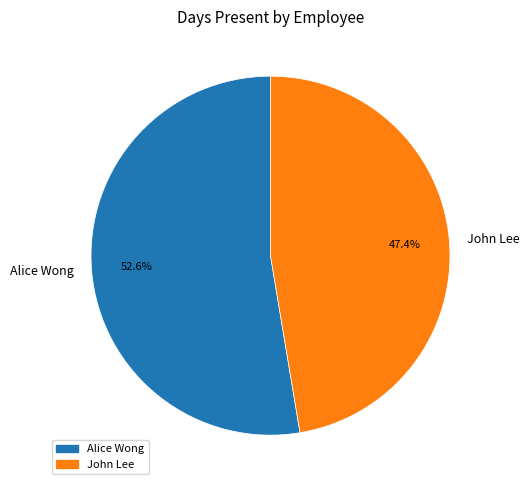

Count the number of slices in the pie.

2